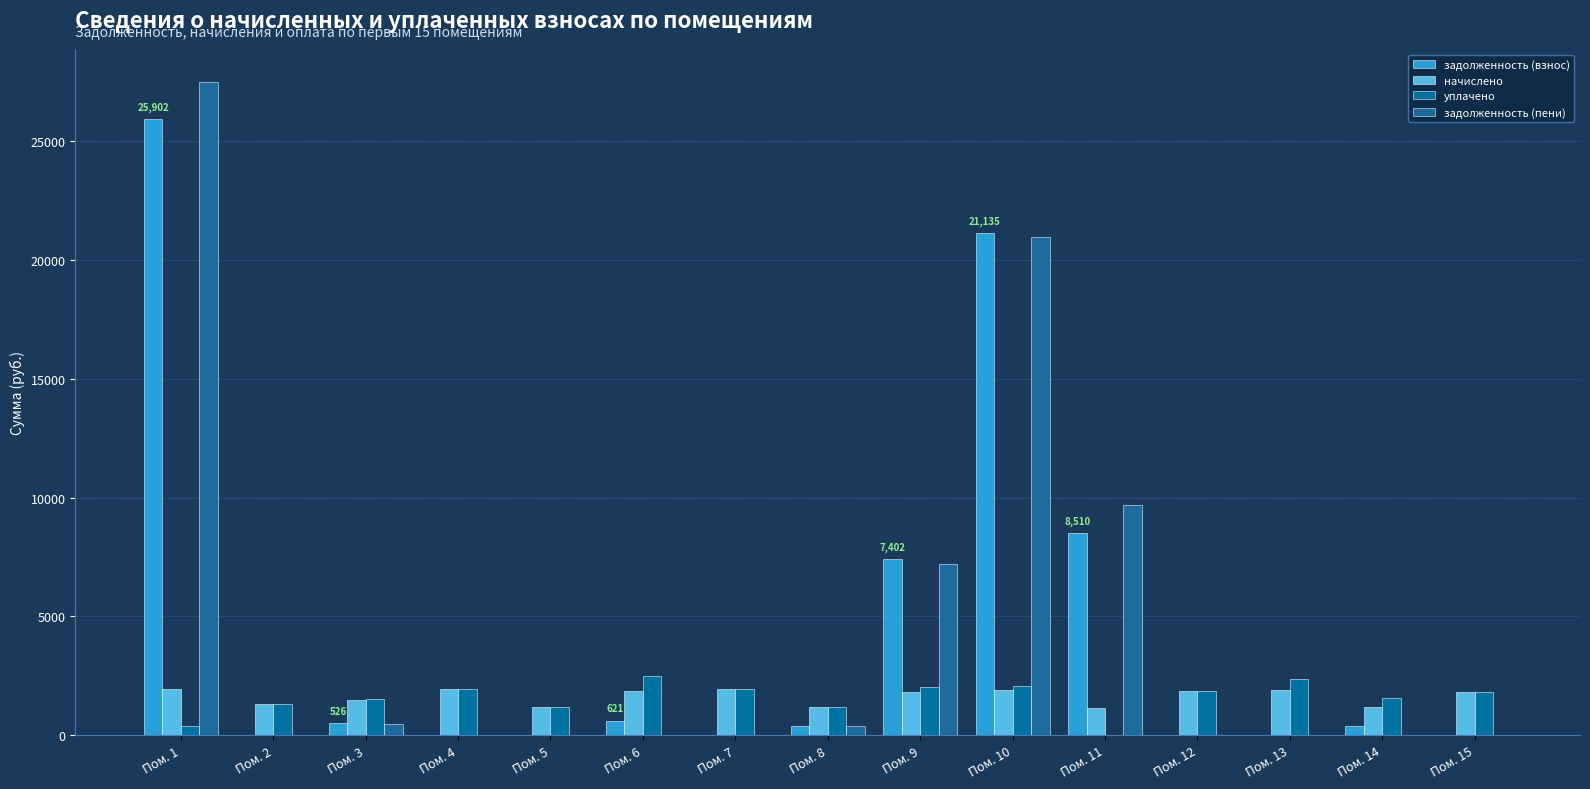

Which series has the widest spread of values?

задолженность (пени)